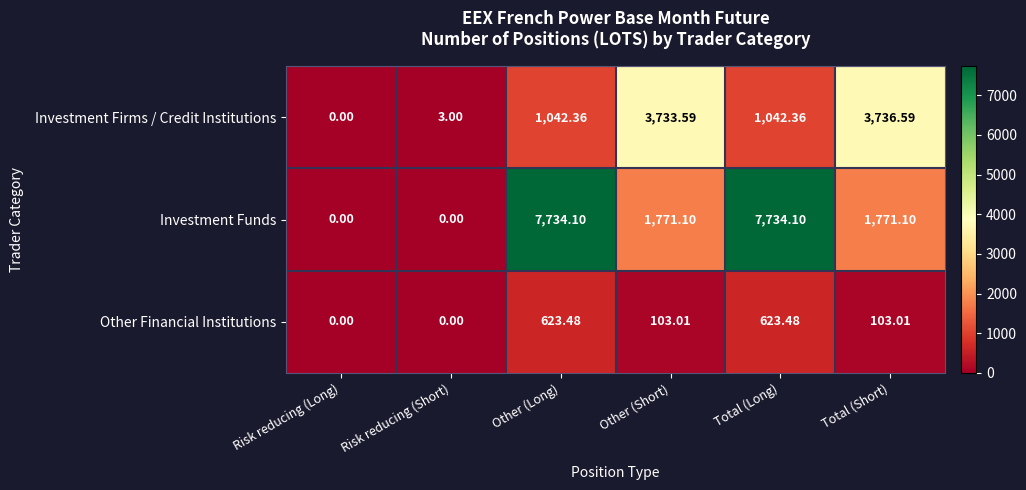

Is the value of Investment Funds at Total (Long) greater than the value of Other Financial Institutions at Other (Short)?

Yes